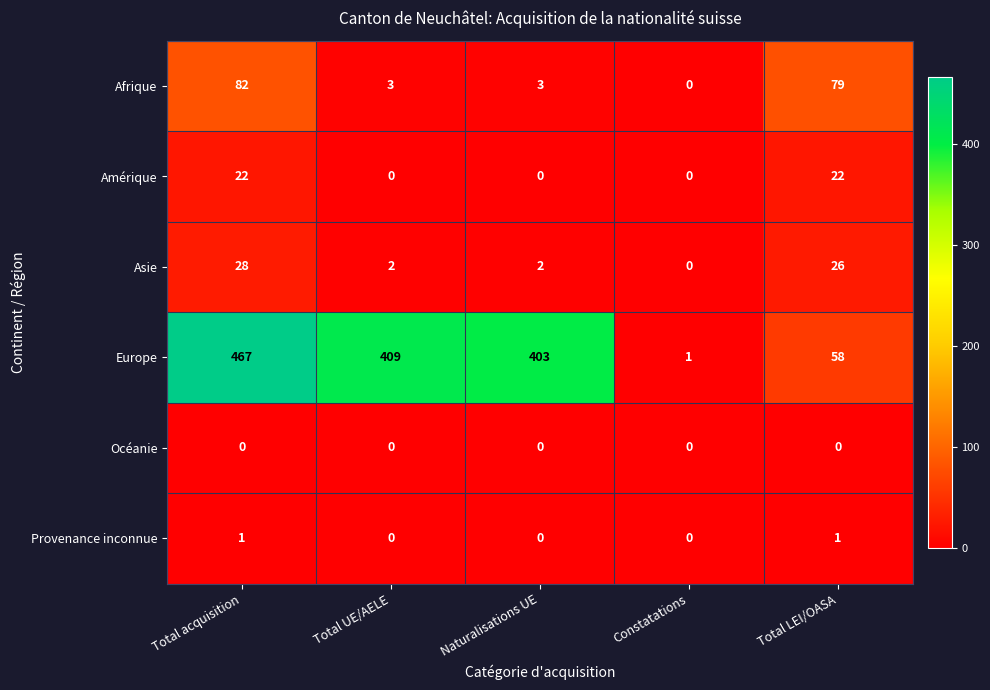

Reading right to left, transcribe all the data shown in this chart.

Afrique: Total LEI/OASA=79	Constatations=0	Naturalisations UE=3	Total UE/AELE=3	Total acquisition=82
Amérique: Total LEI/OASA=22	Constatations=0	Naturalisations UE=0	Total UE/AELE=0	Total acquisition=22
Asie: Total LEI/OASA=26	Constatations=0	Naturalisations UE=2	Total UE/AELE=2	Total acquisition=28
Europe: Total LEI/OASA=58	Constatations=1	Naturalisations UE=403	Total UE/AELE=409	Total acquisition=467
Océanie: Total LEI/OASA=0	Constatations=0	Naturalisations UE=0	Total UE/AELE=0	Total acquisition=0
Provenance inconnue: Total LEI/OASA=1	Constatations=0	Naturalisations UE=0	Total UE/AELE=0	Total acquisition=1